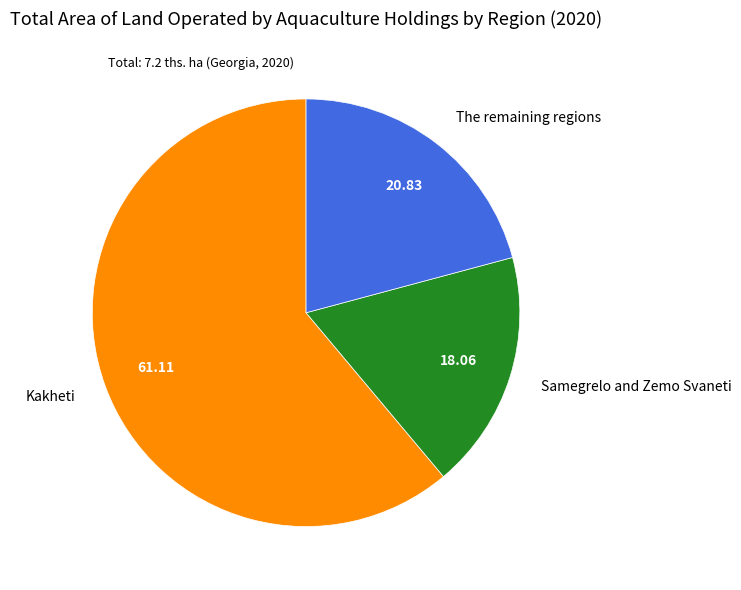

Which has a higher value, The remaining regions or Samegrelo and Zemo Svaneti?

The remaining regions